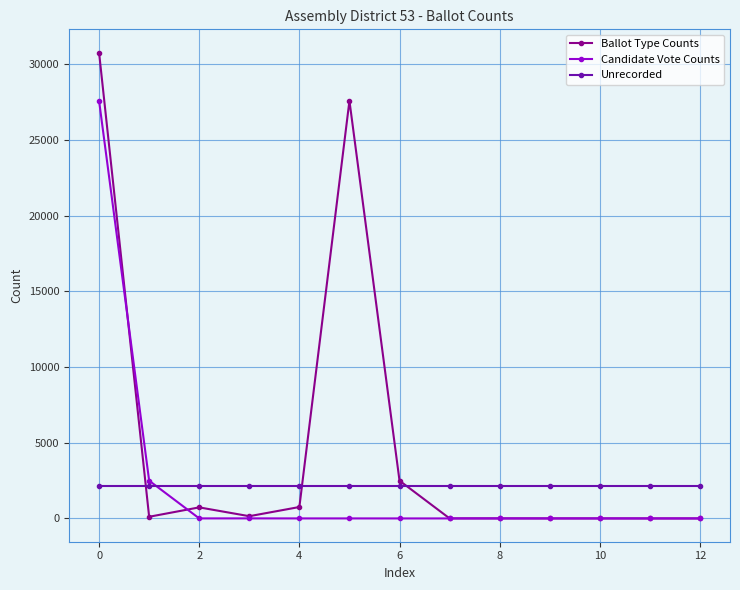

What is the lowest value of the Unrecorded series?

2160